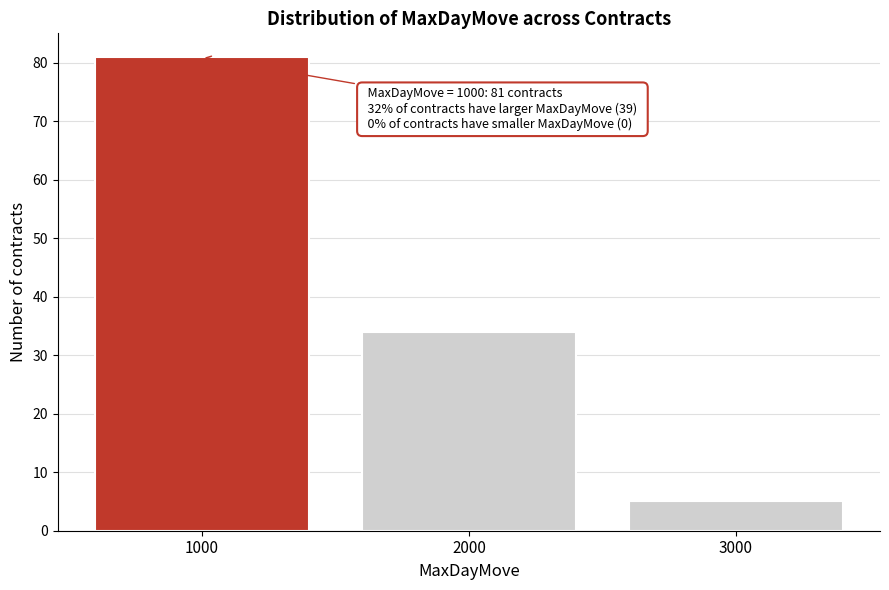

Over which range of the x-axis is the bar tallest?

500 to 1500